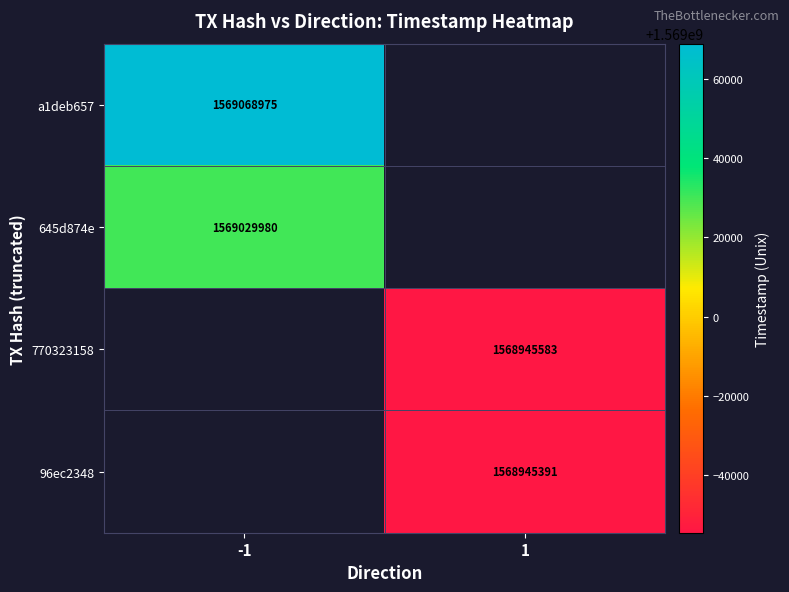

Which label corresponds to the largest value in the chart?

-1